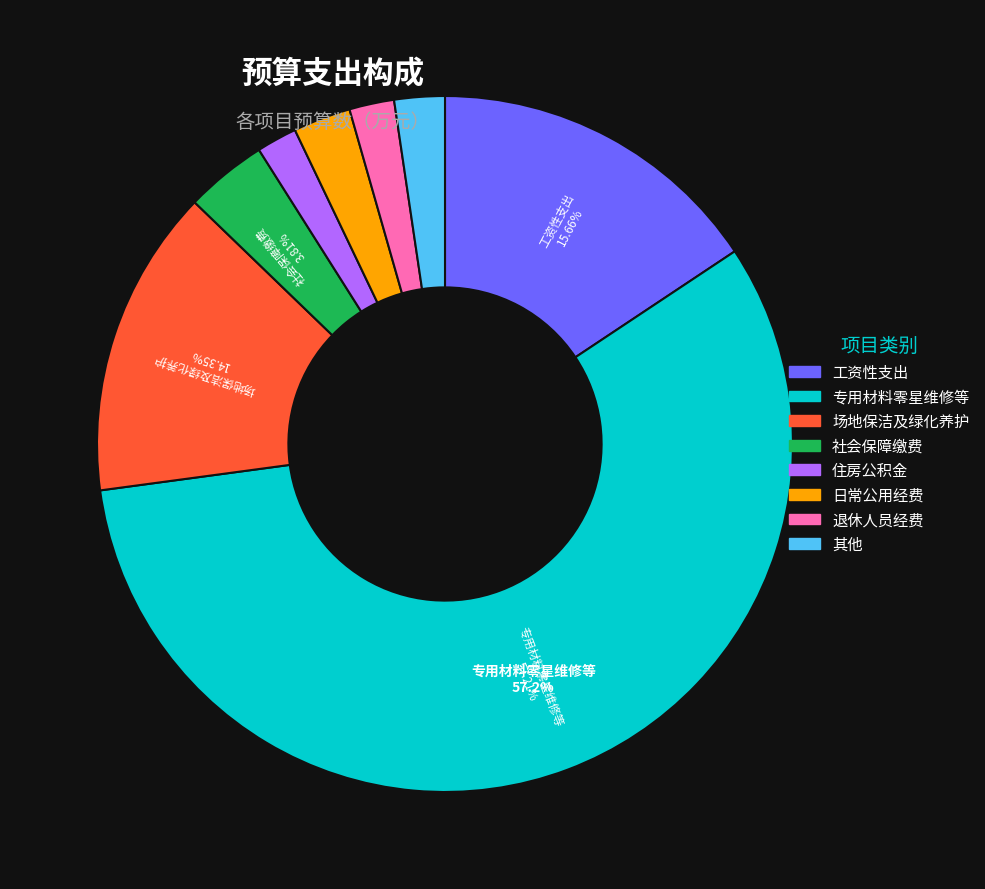

Does any single category account for the majority?

Yes